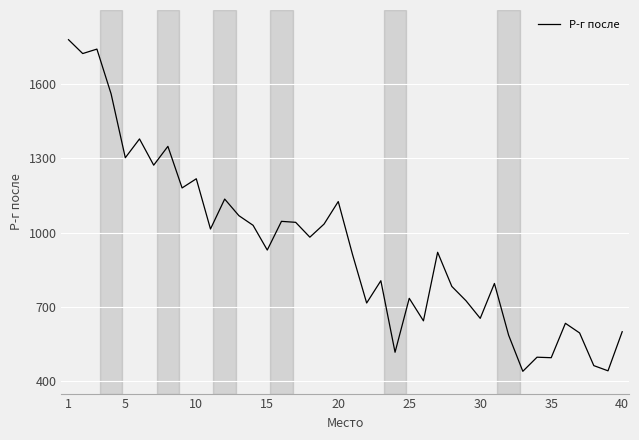

True or false: the data has more than 2 interior local peaks.

True